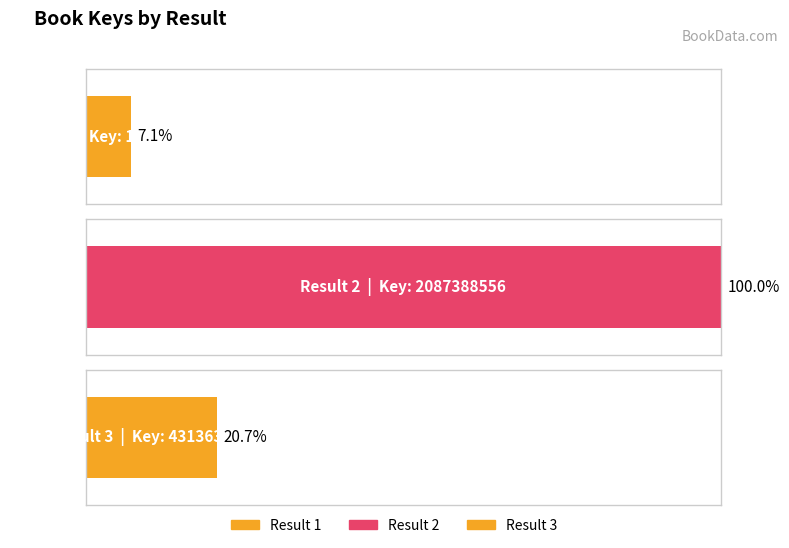

True or false: the data shows 147785102 at 1.

True